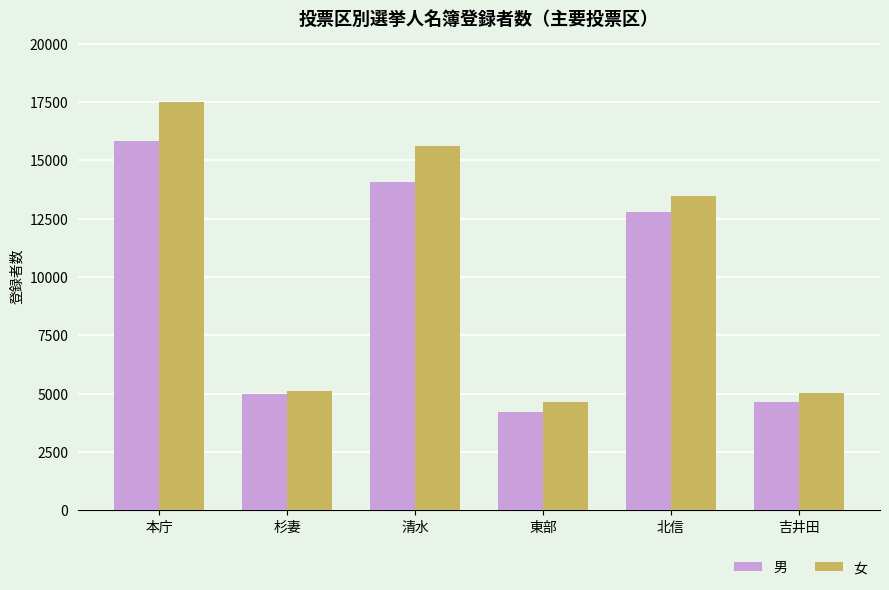

Which series has the widest spread of values?

女